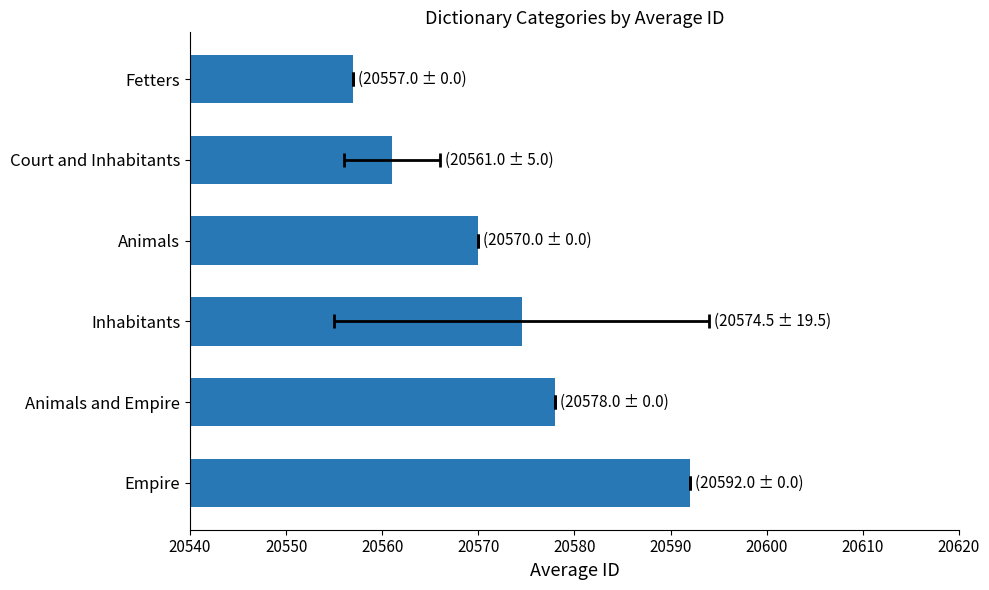

The value at Court and Inhabitants is 35047.0. True or false?

False